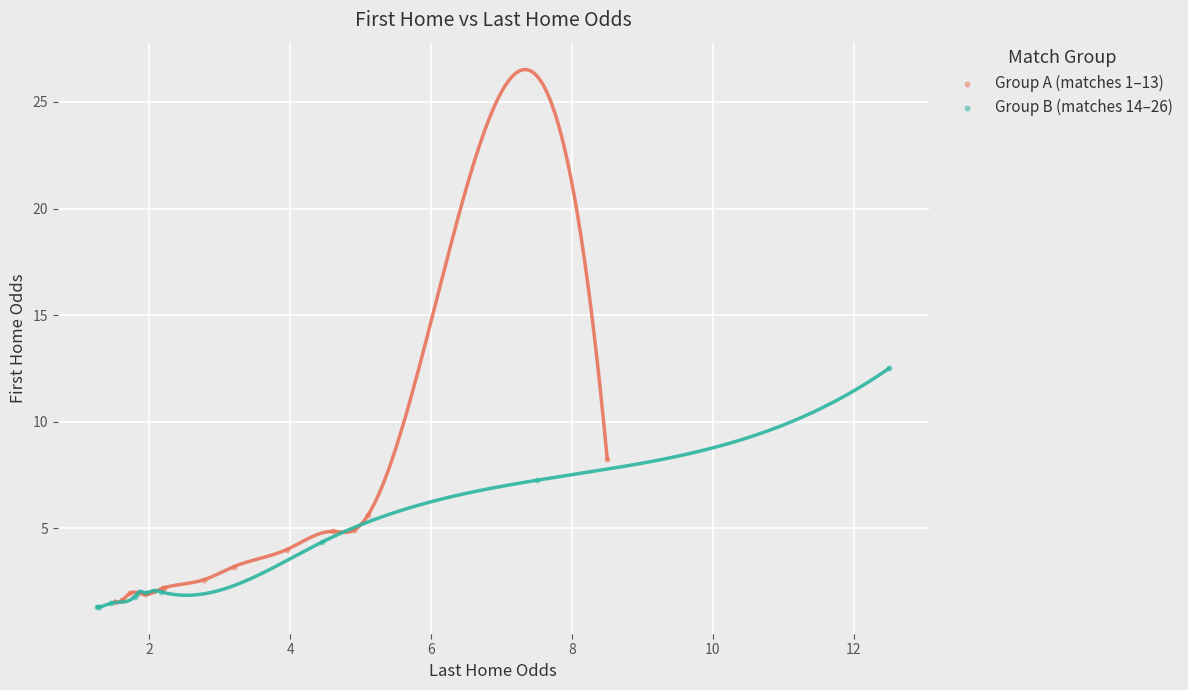

Which series has the largest Y range (max minus min)?

Group B (matches 14–26)